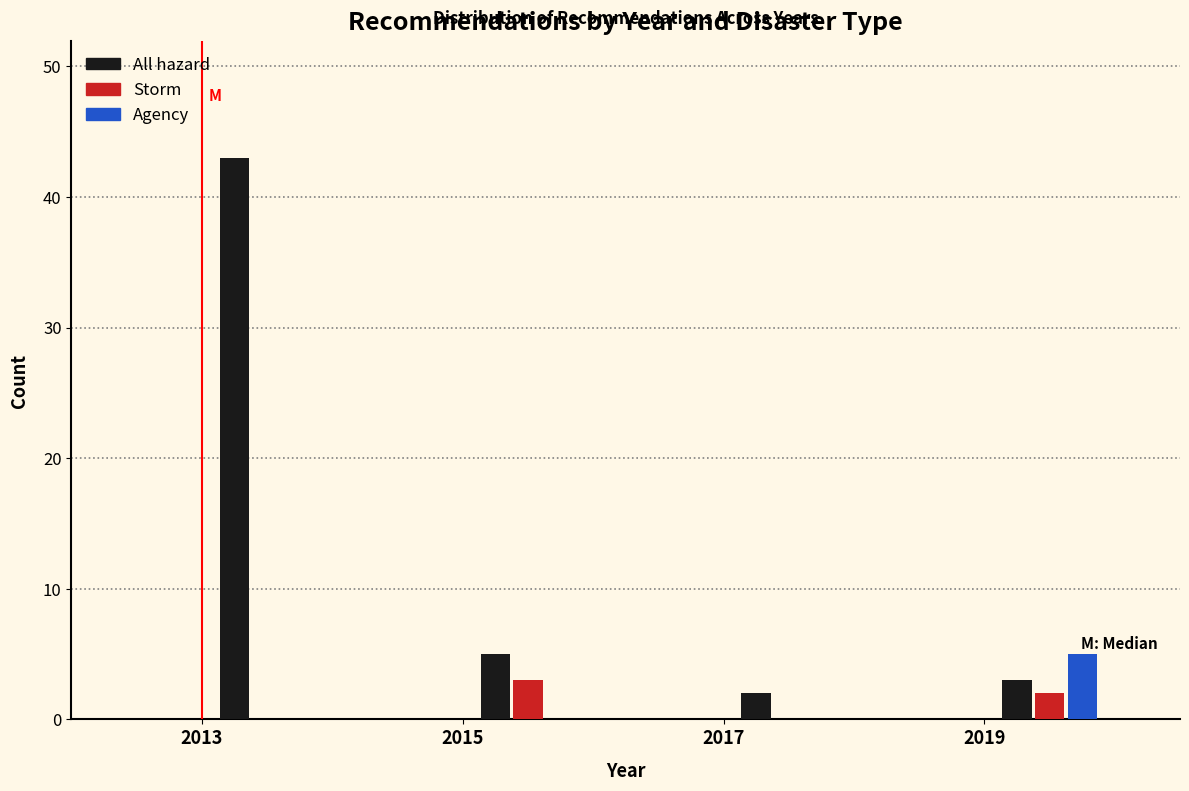

Reading left to right, list every range on the x-axis with the height of the bar of each series over it. The values are not printed on the chart, so give them approximately, as read against the axis.

2012 to 2013: All hazard=0	Storm=0	Agency=0
2013 to 2014: All hazard=43	Storm=0	Agency=0
2014 to 2015: All hazard=0	Storm=0	Agency=0
2015 to 2016: All hazard=5	Storm=3	Agency=0
2016 to 2017: All hazard=0	Storm=0	Agency=0
2017 to 2018: All hazard=2	Storm=0	Agency=0
2018 to 2019: All hazard=0	Storm=0	Agency=0
2019 to 2020: All hazard=3	Storm=2	Agency=5